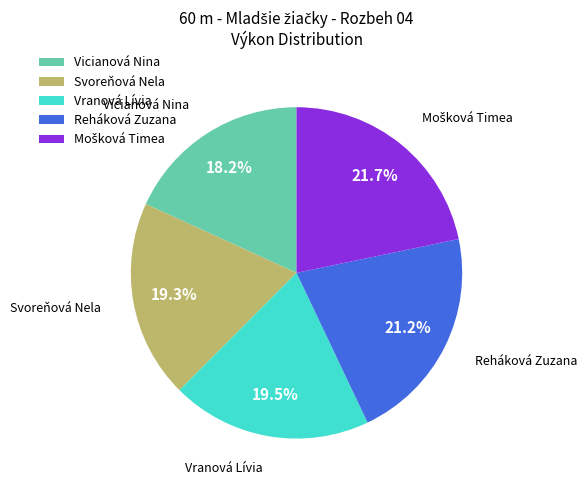

What portion of the pie excludes Reháková Zuzana?

78.8%